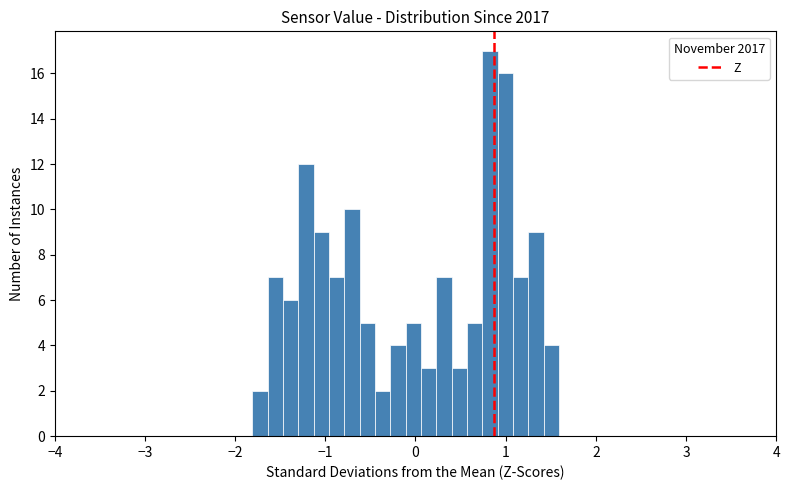

Read against the x-axis, roughly where is the centre of the tallest bar?

0.8